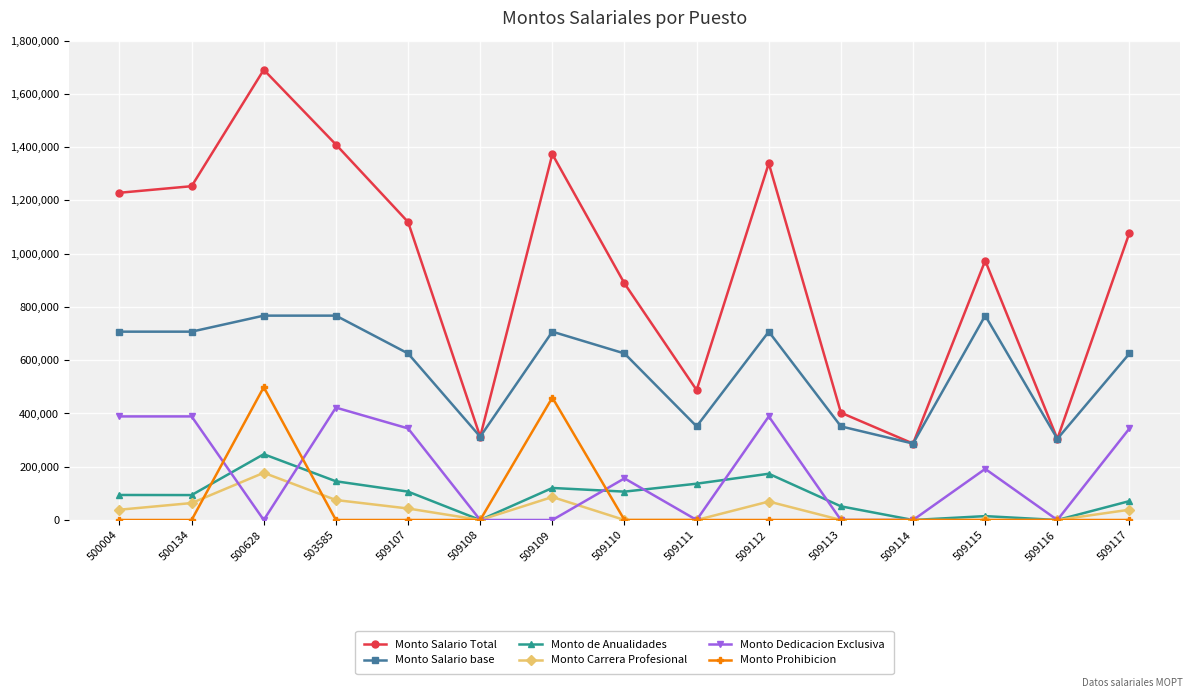

True or false: Monto Prohibicion and Monto Salario base intersect in this chart.

False